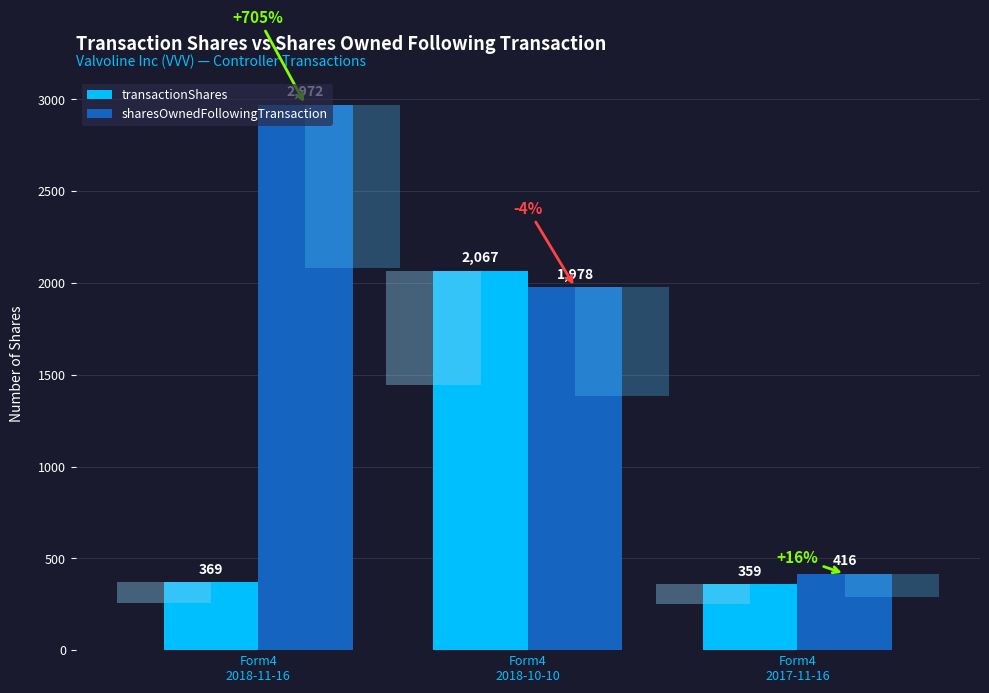

What is the difference between the maximum and second lowest values in the transactionShares series?

1698